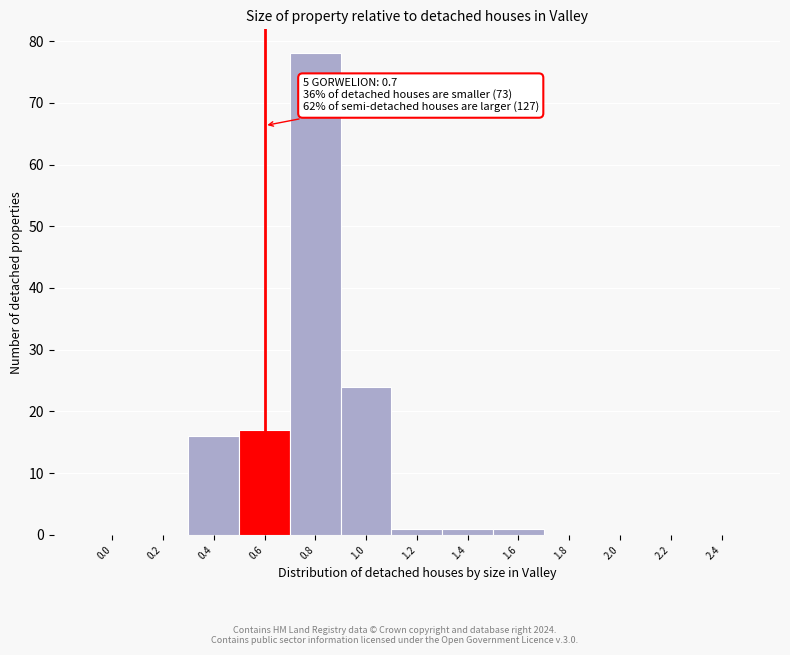

Reading left to right, what are all the values shown in this chart?

0.0=0	0.2=0	0.4=16	0.6=17	0.8=78	1.0=24	1.2=1	1.4=1	1.6=1	1.8=0	2.0=0	2.2=0	2.4=0